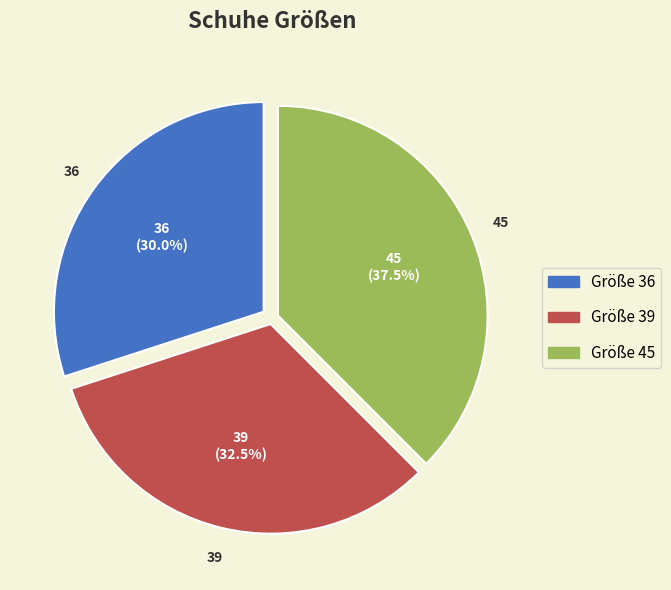

Is there a majority slice in this chart?

No